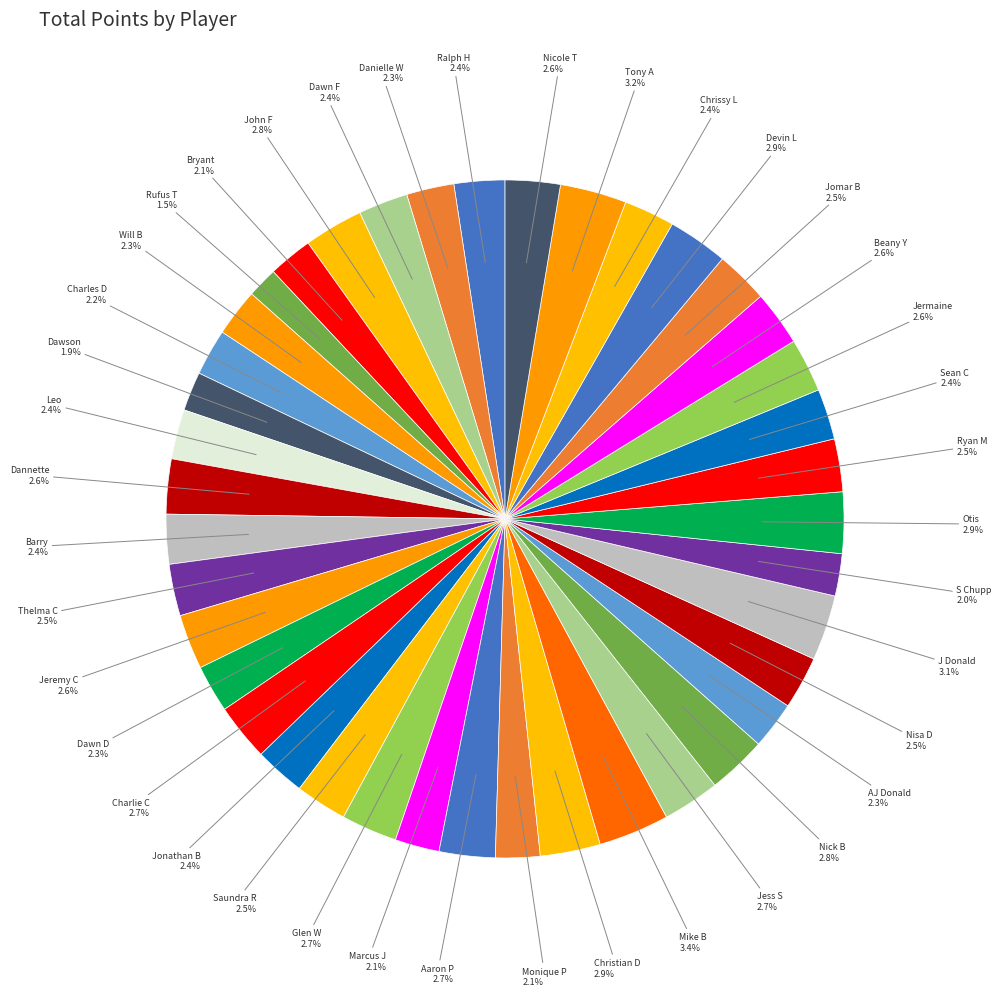

How many segments does this pie chart have?

40